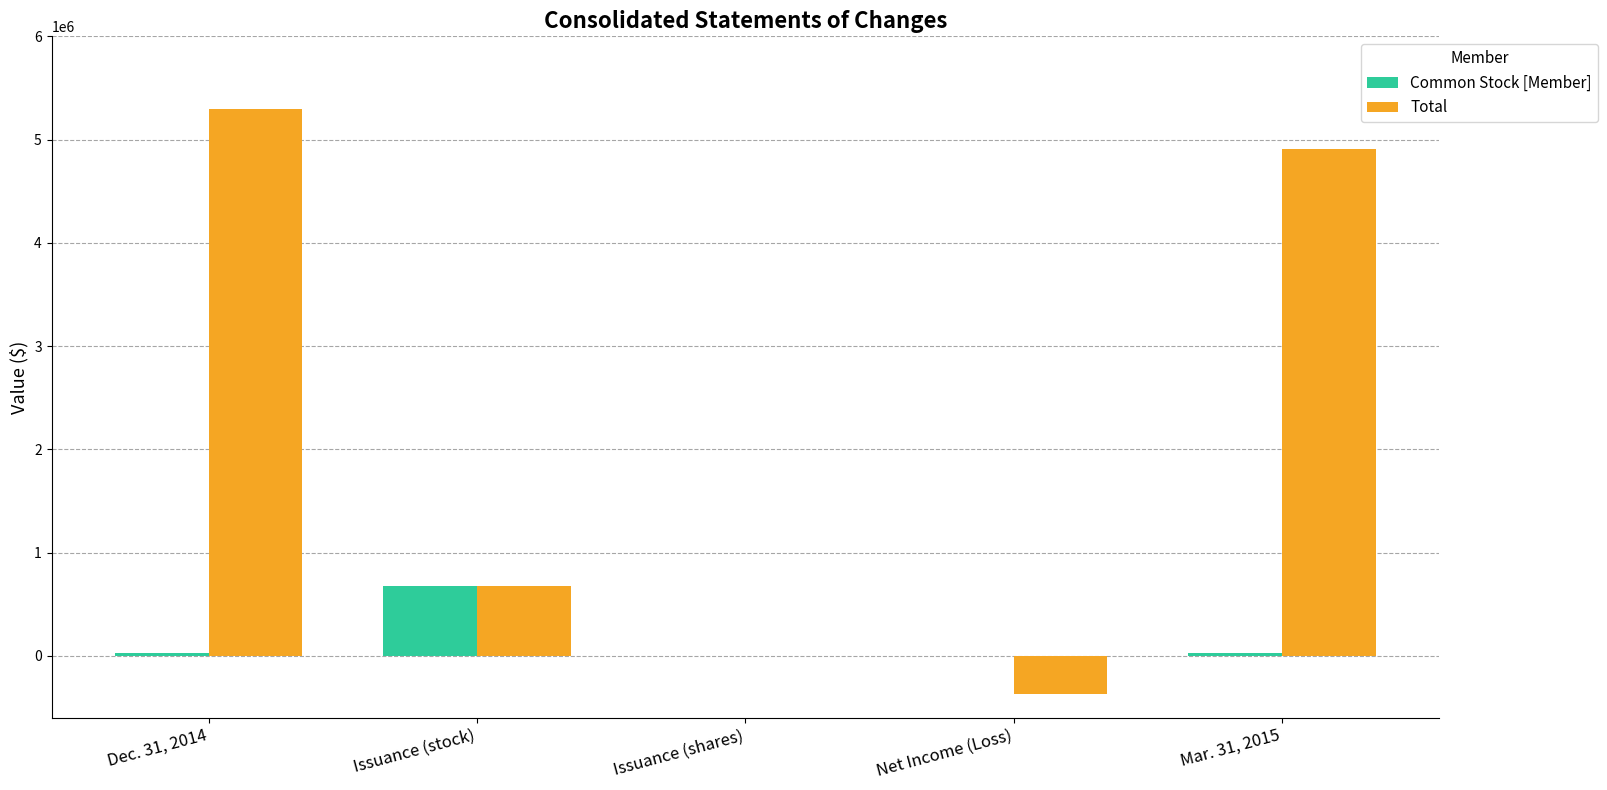

The Total series shows 1110788 at Issuance (stock). True or false?

False